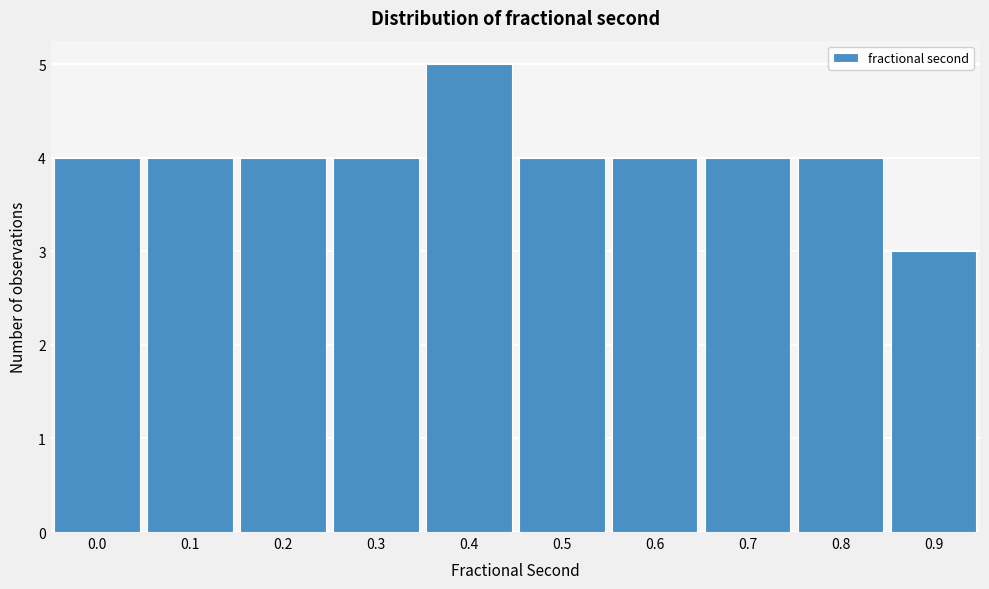

Reading left to right, extract all data points from this chart.

4	4	4	4	5	4	4	4	4	3